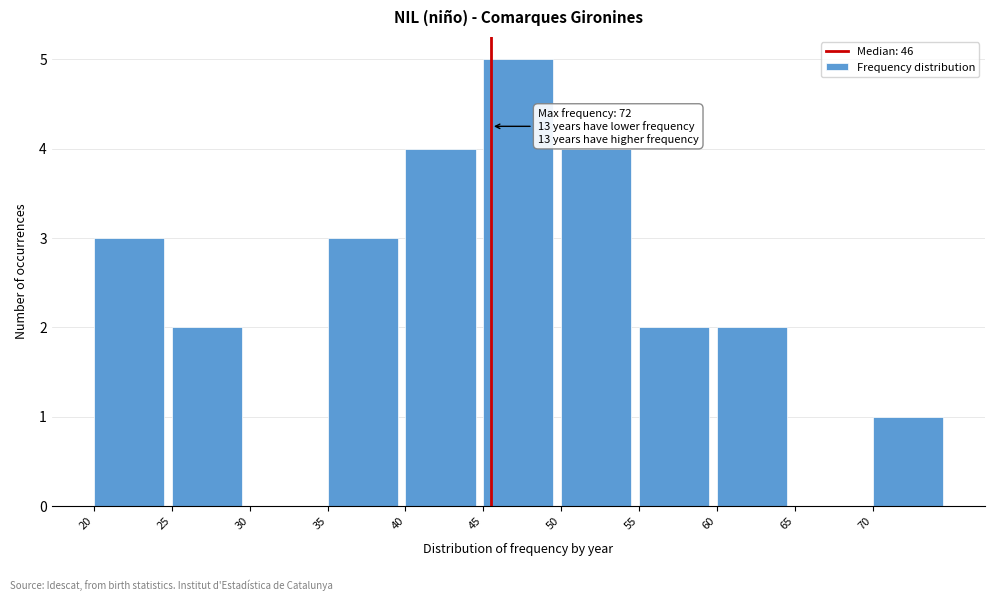

Over which range of the x-axis is the bar tallest?

45 to 50